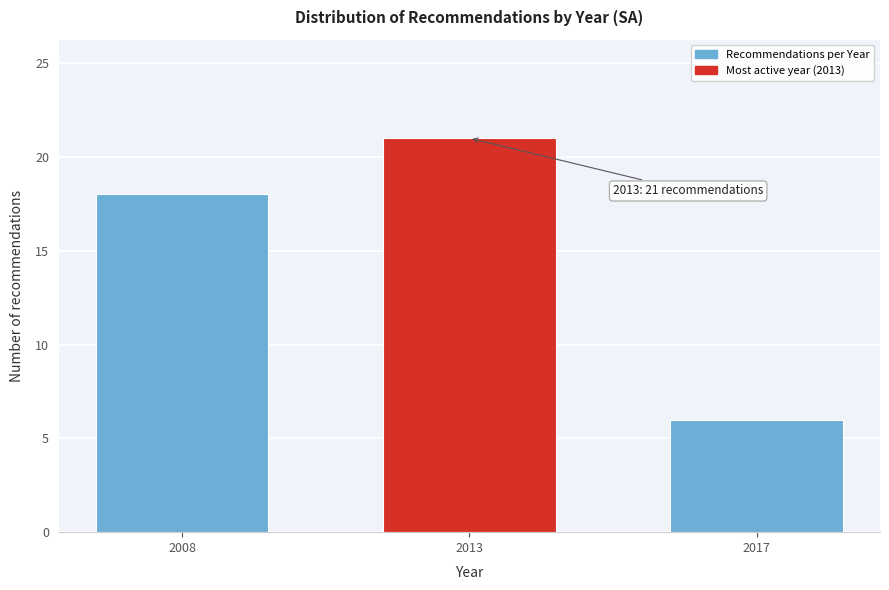

Reading left to right, transcribe all the data shown in this chart.

2008=18	2013=21	2017=6